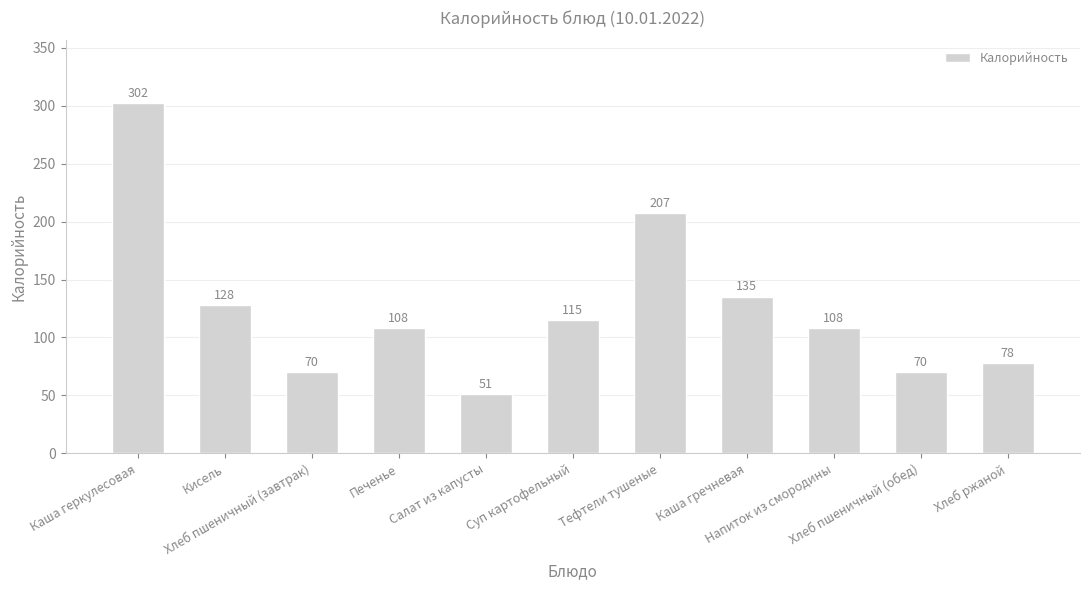

What is the difference between the second highest and second lowest values?

137